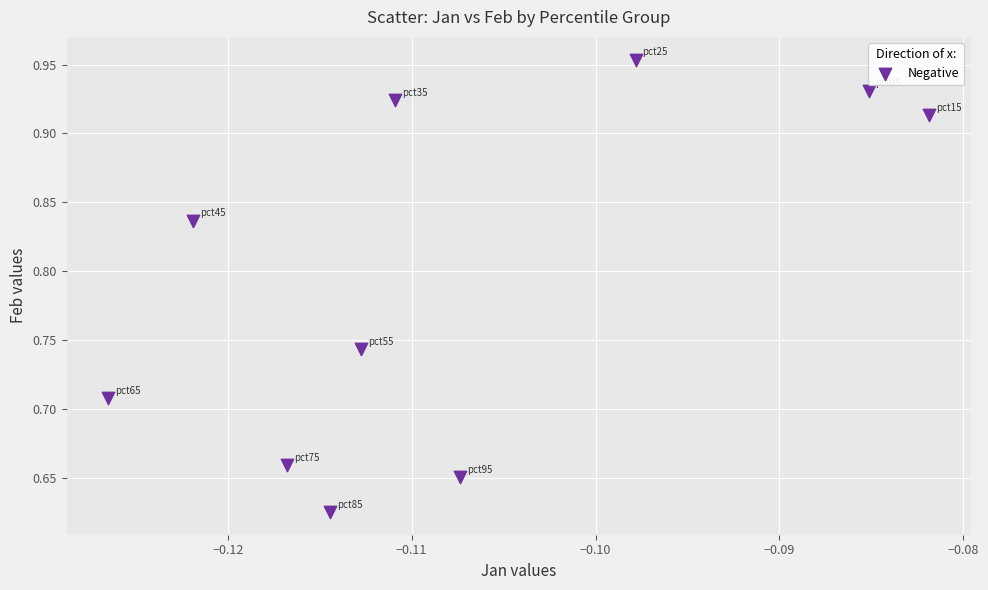

Count the number of points in this scatter plot.

10